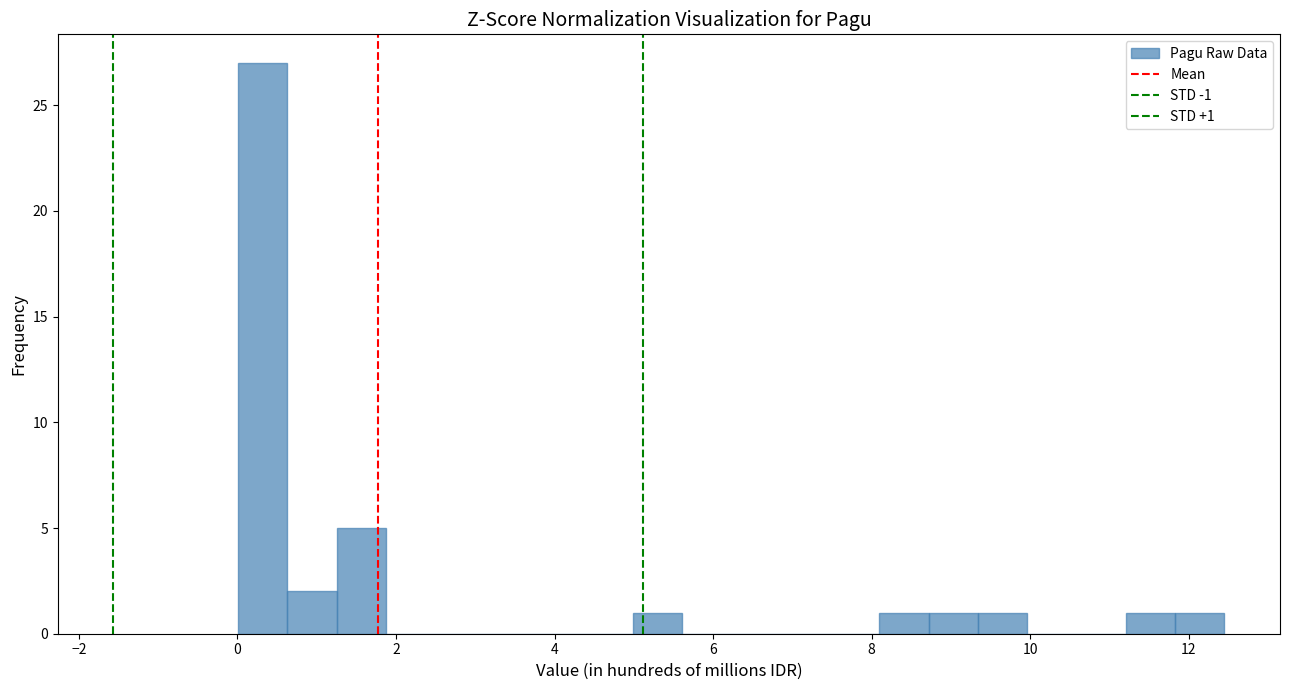

Around what value on the x-axis is the tallest bar? Give the approximate position of its centre, as read against the axis.

0.4